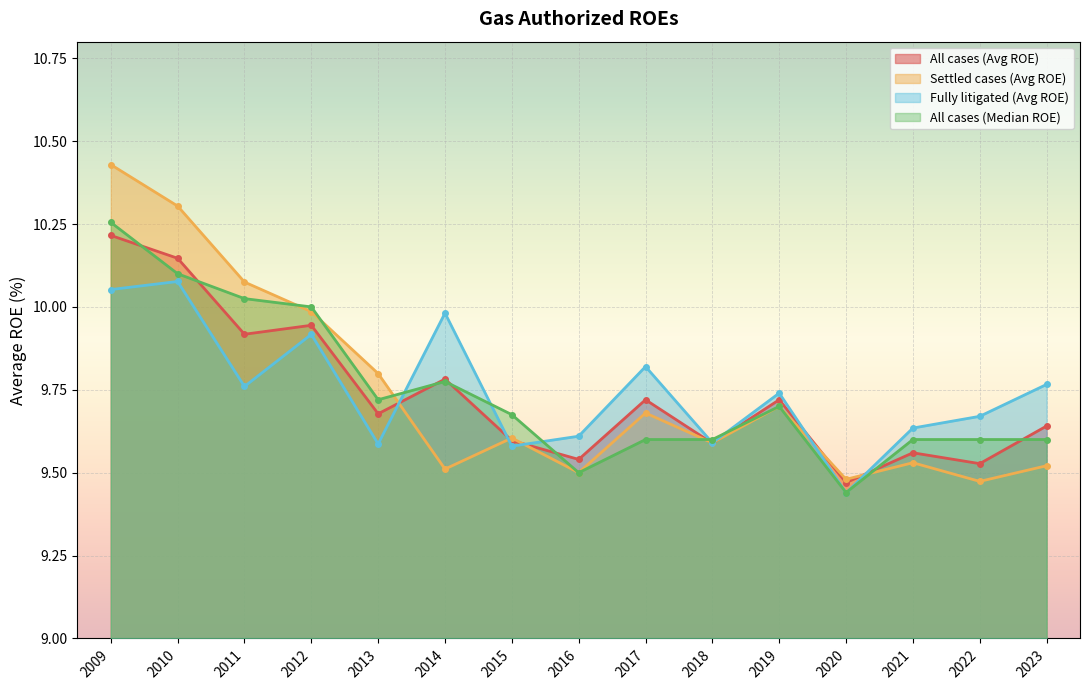

How many intersections are there between All cases (Avg ROE) and Settled cases (Avg ROE)?

7